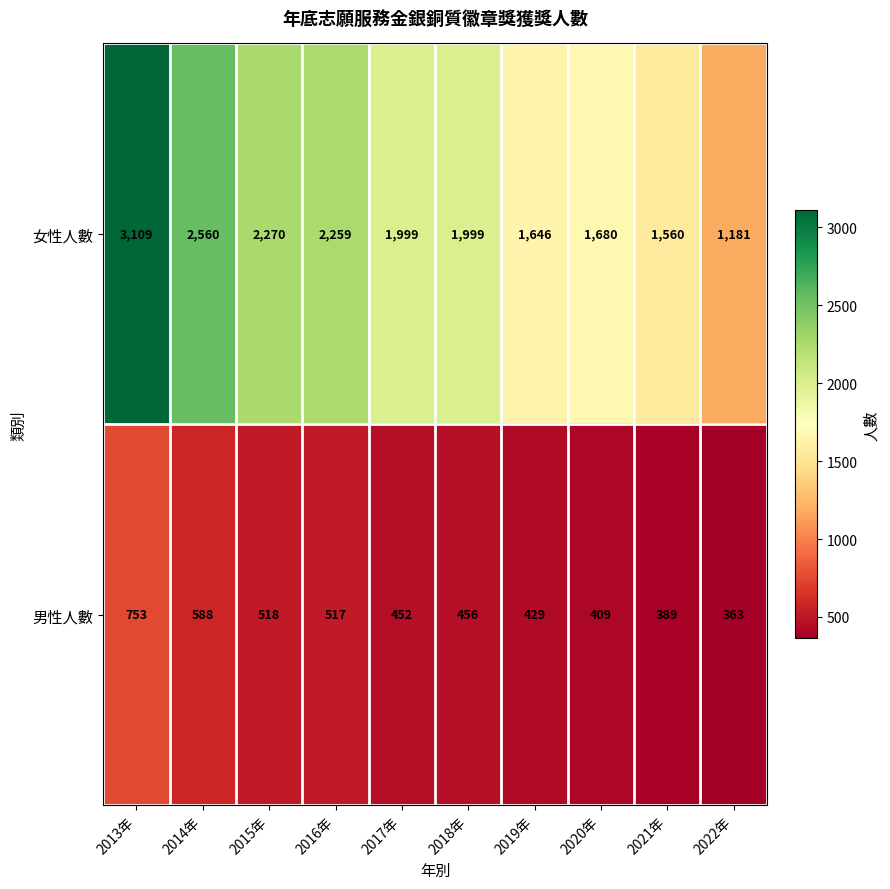

True or false: 女性人數 has a value of 1597 at 2022年.

False